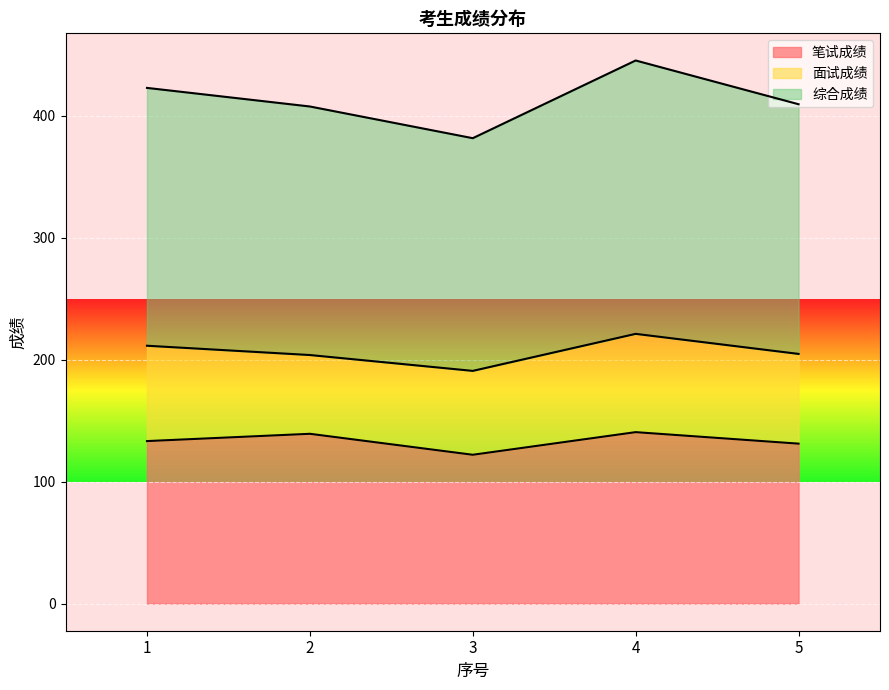

True or false: 综合成绩 has more than 0 interior local peaks.

True